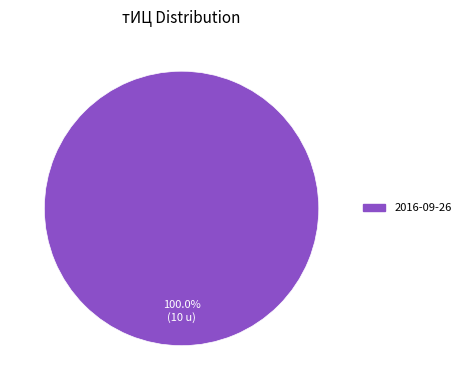

How many slices are in this pie chart?

1